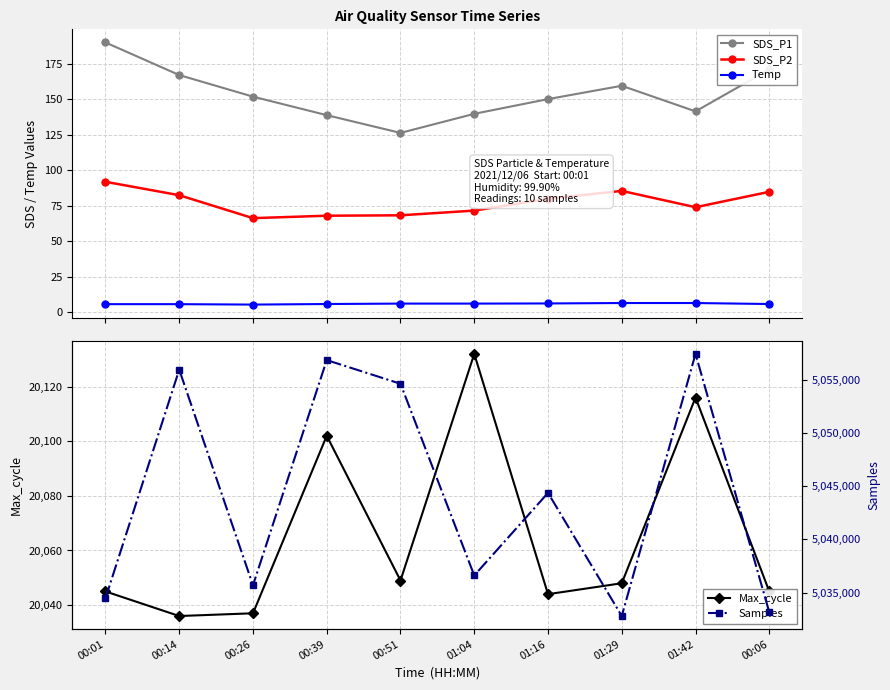

Where is the first local minimum for Samples?

00:26